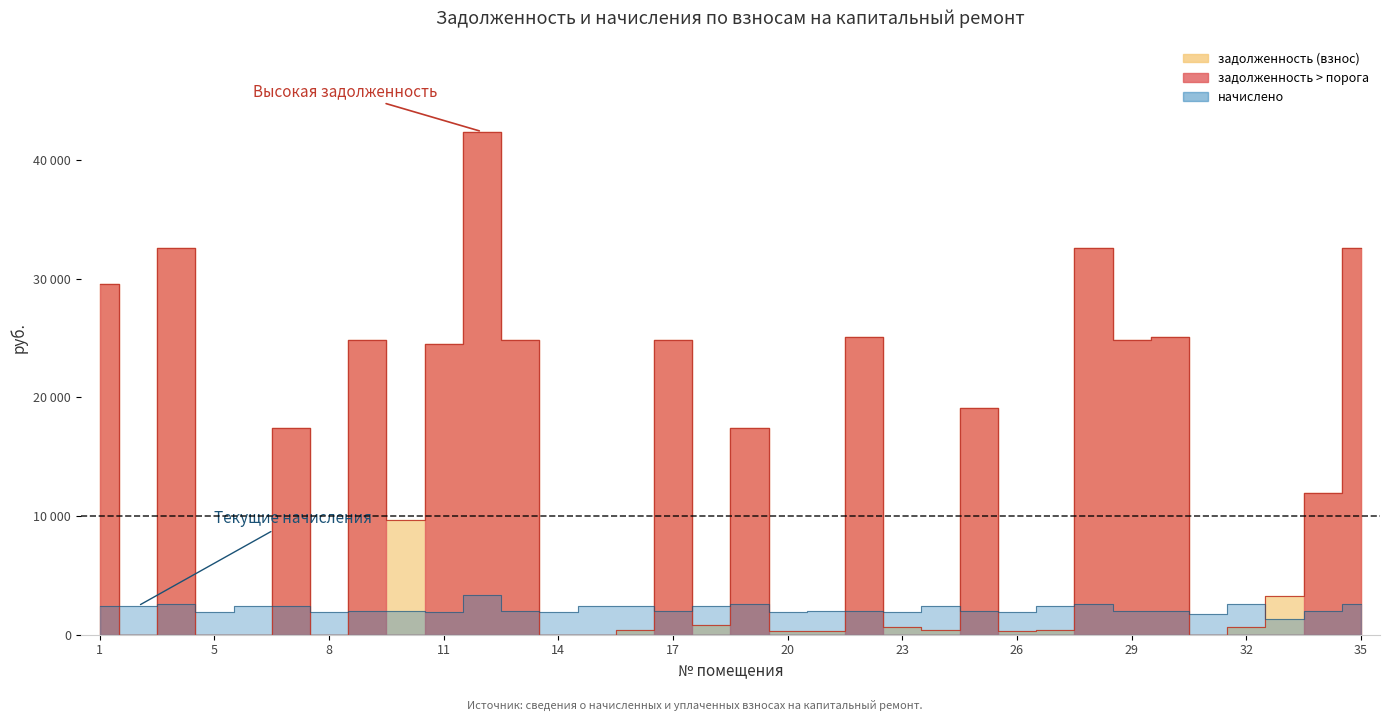

Is it true that the value at 13 is 1210.6?

False